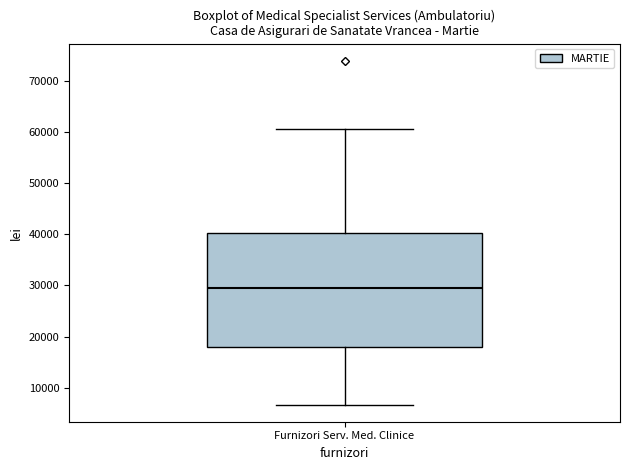

Where does the upper whisker of the box for Furnizori Serv. Med. Clinice end on the y-axis? The values are not printed on the chart, so give them approximately, as read against the axis.

61000